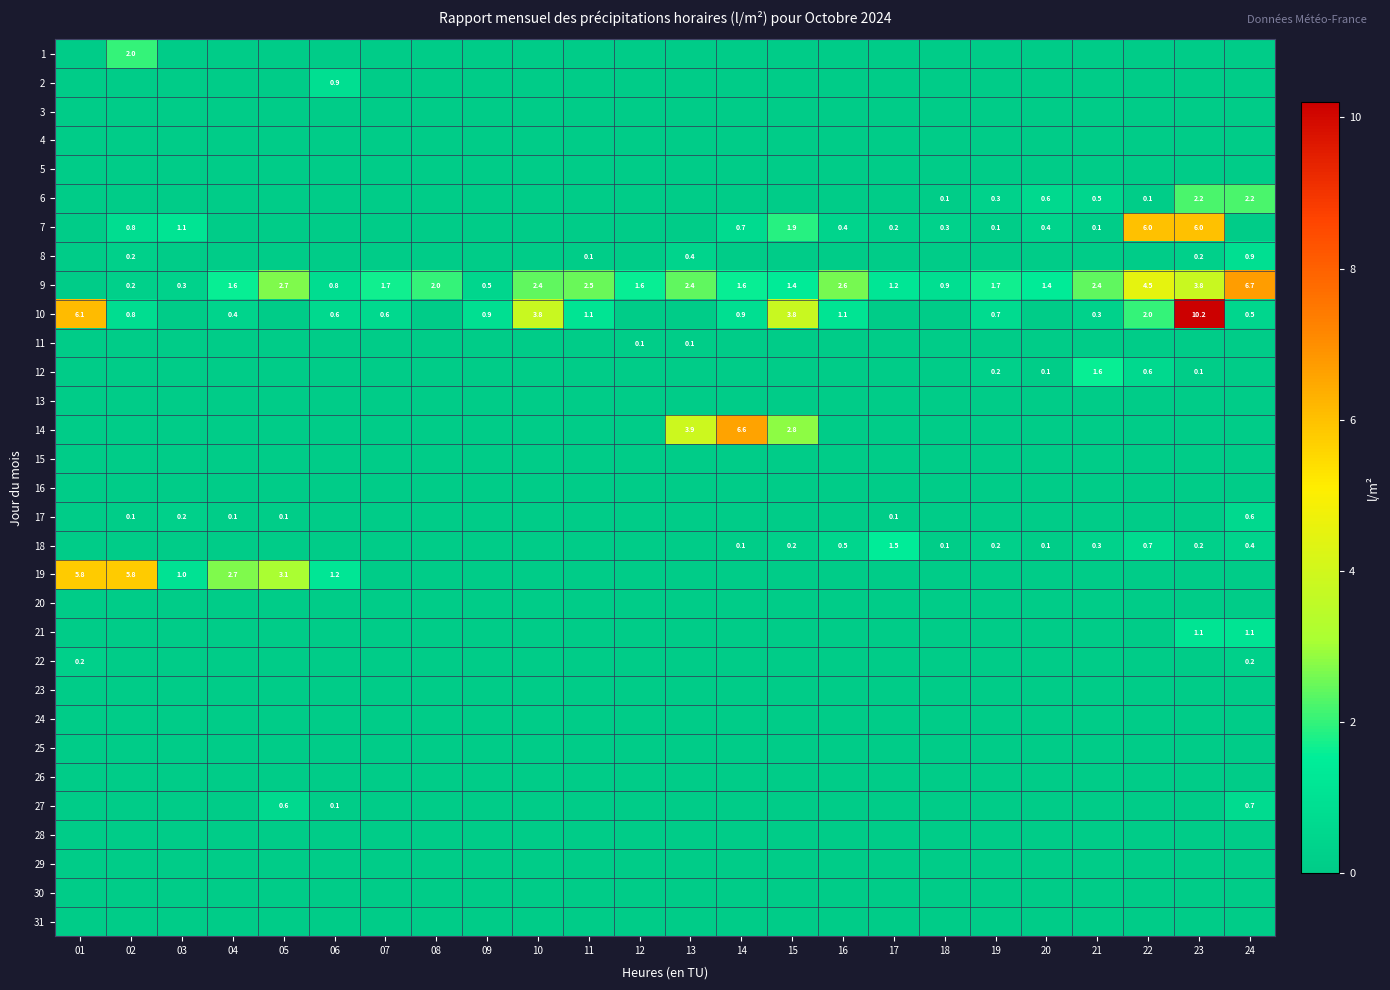

At how many categories does at least one series exceed 7?

1